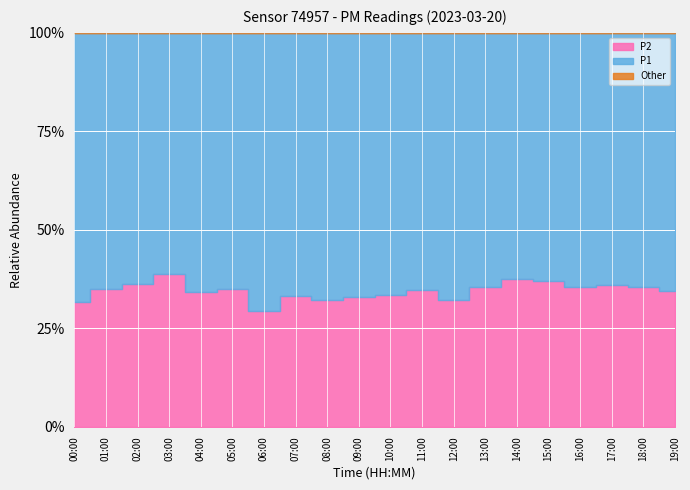

Is it true that P1 equals 37.2 at 11:00?

True